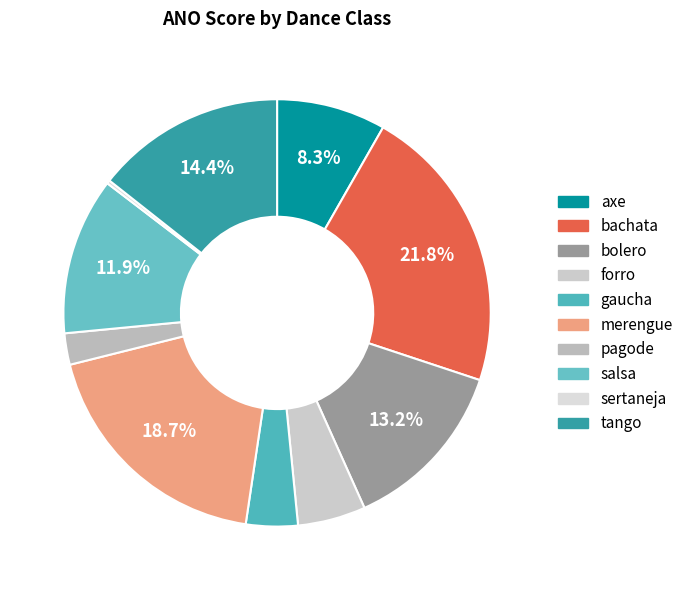

Which category has the biggest portion of the pie?

bachata